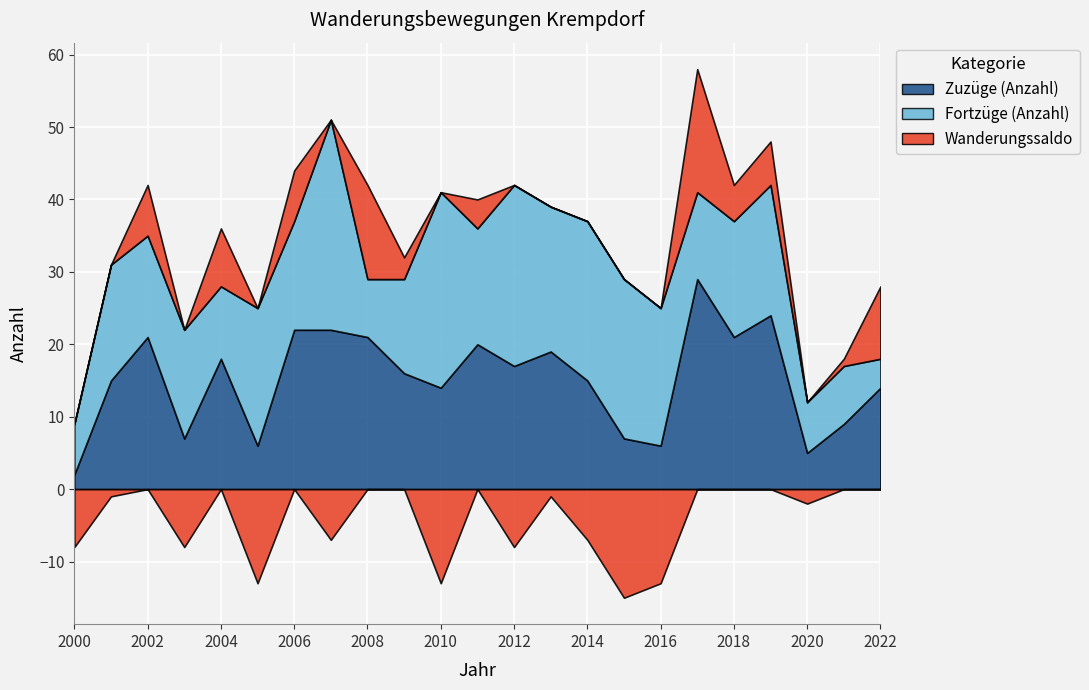

What are all the series names shown in the legend?

Zuzüge (Anzahl), Fortzüge (Anzahl), Wanderungssaldo